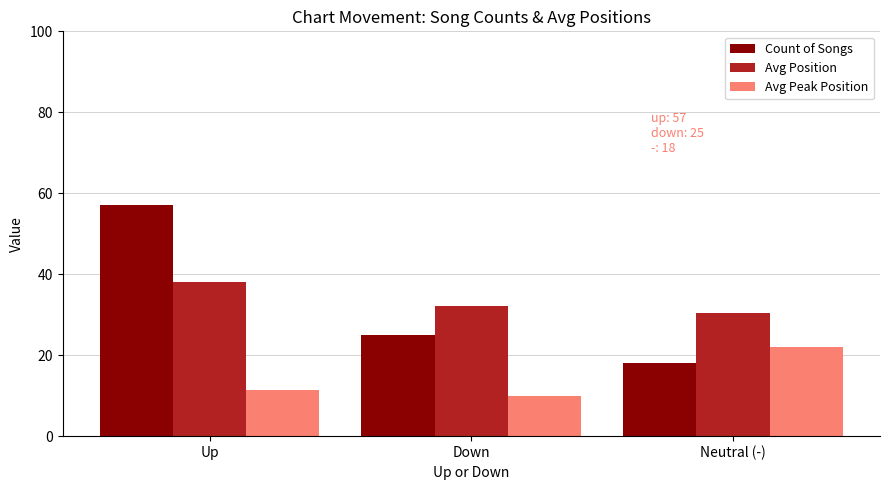

How many data points in Avg Position are above 32?

2